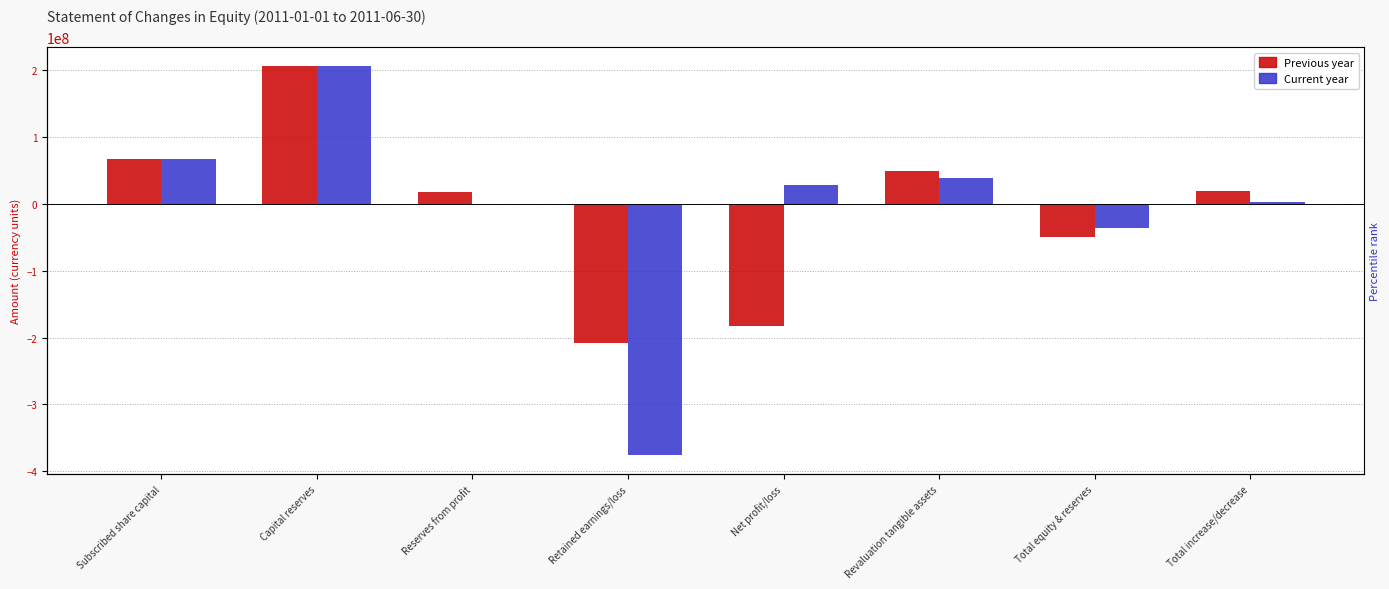

Which series has the widest spread of values?

Current year